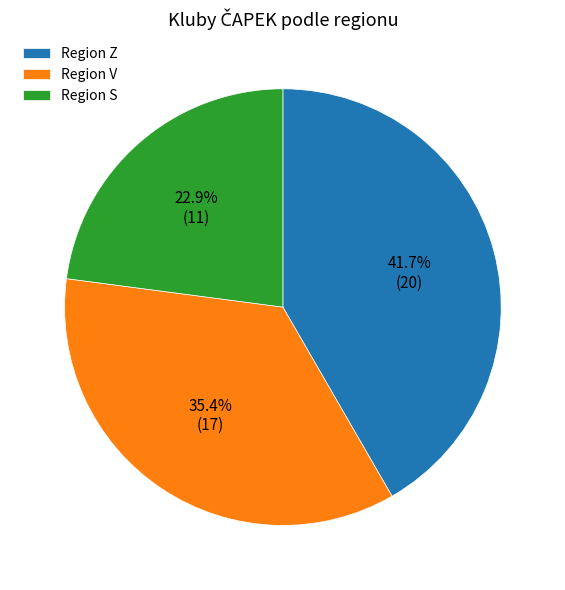

How many segments does this pie chart have?

3